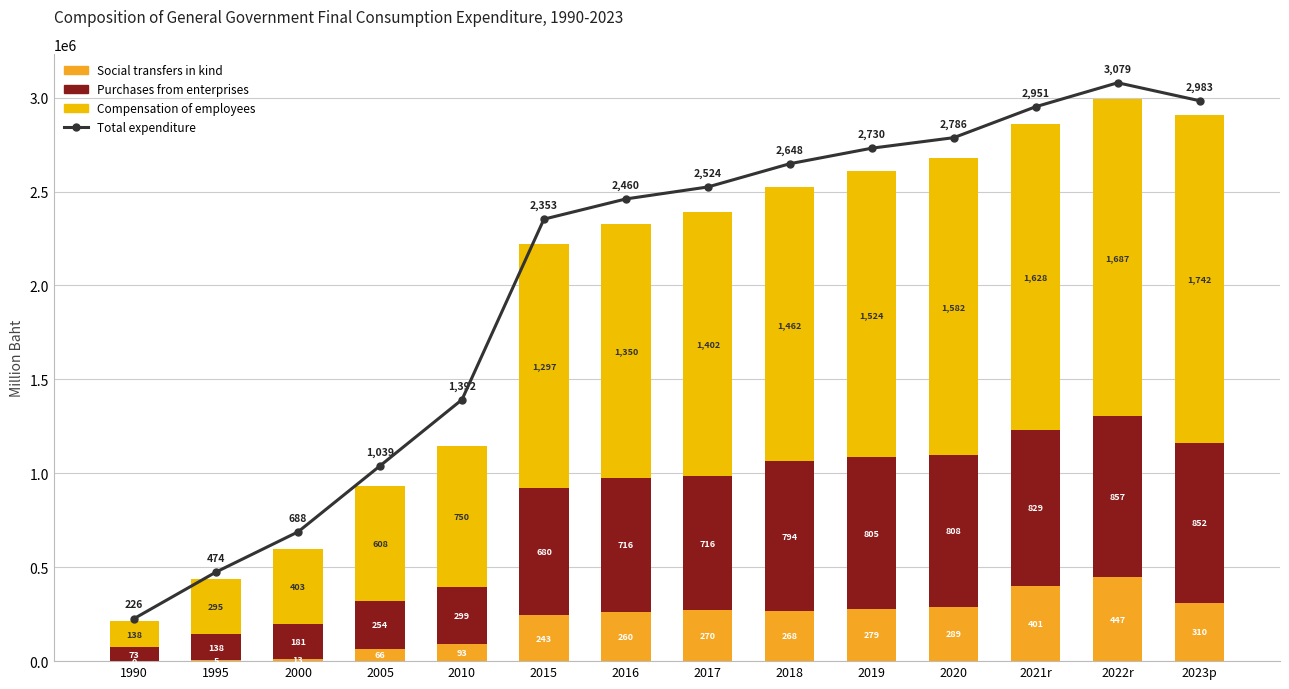

At which category is the sum across all series the highest?

2022r